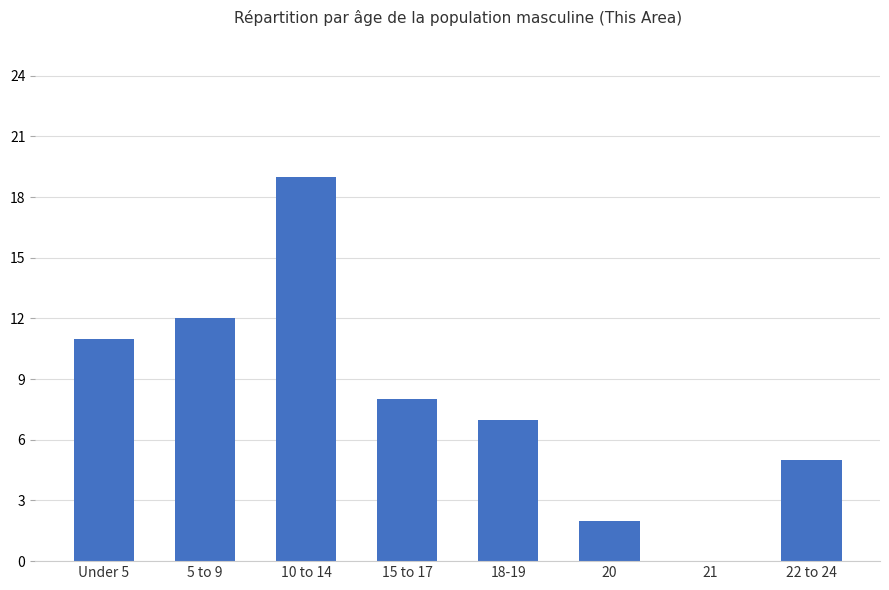

Between 21 and 20, which is larger?

20